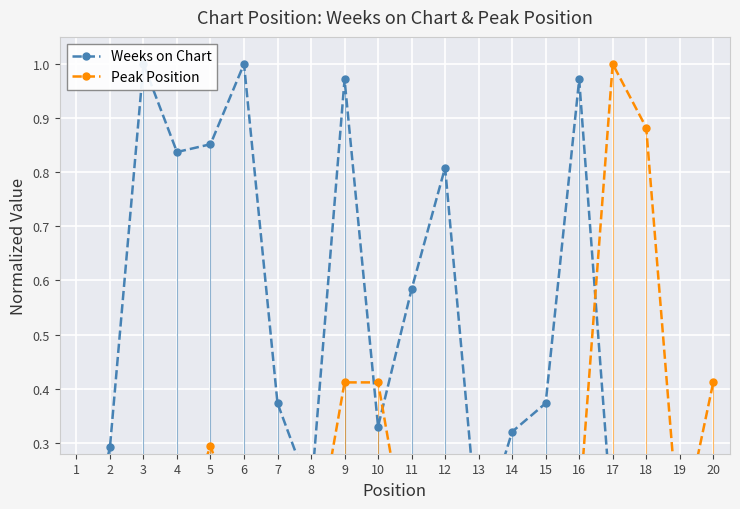

What is the sum of the Weeks on Chart values at 4 and 10?

1.2